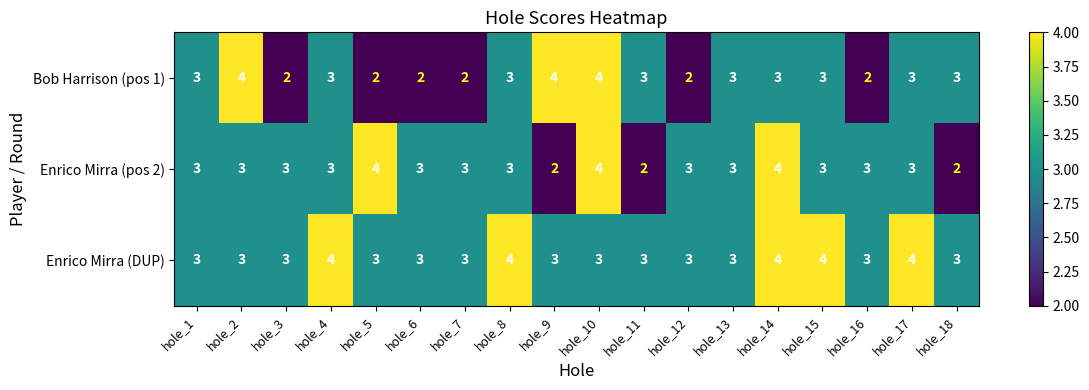

How many data points does each series have?

18